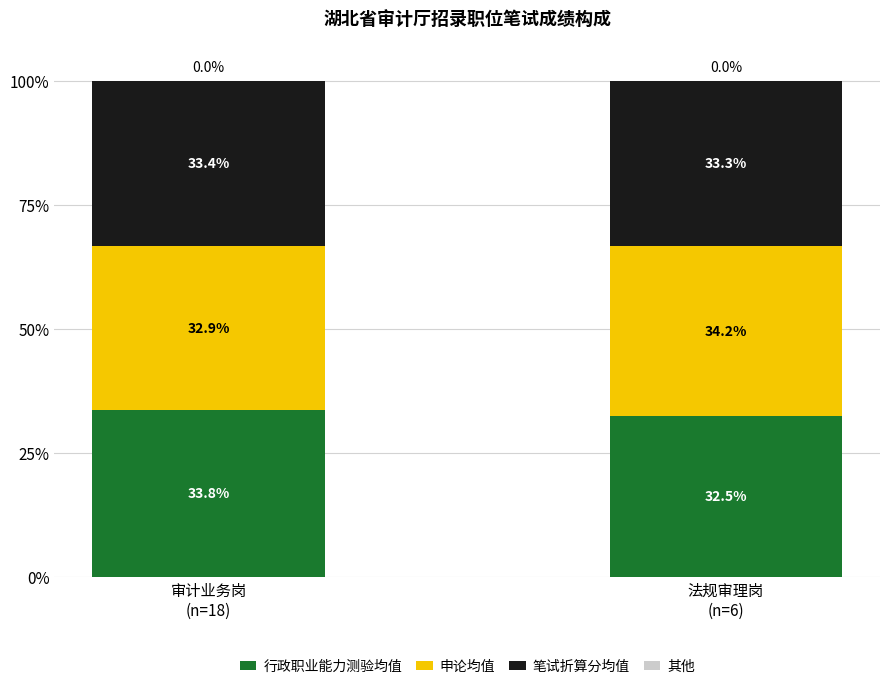

What is the difference between the maximum and minimum values in the 行政职业能力测验均值 series?

1.3